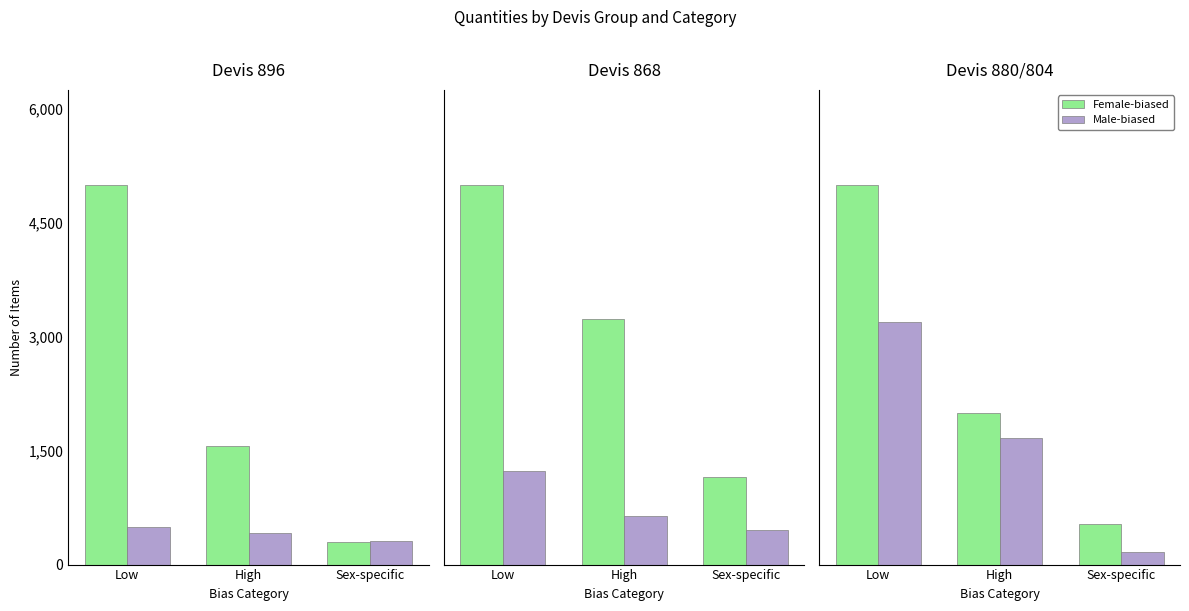

Which label corresponds to the largest value in the chart?

Low